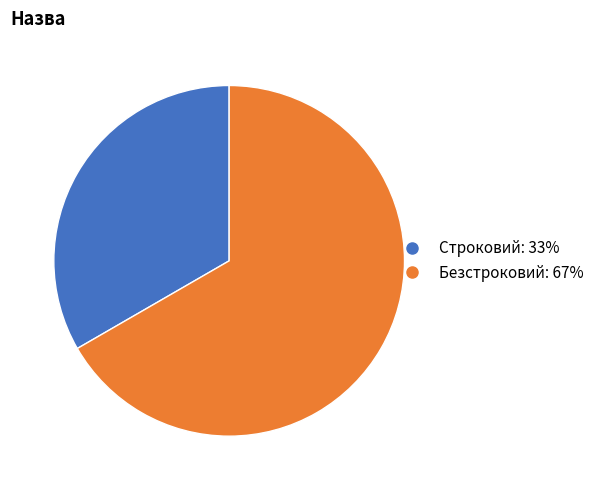

Is Строковий the majority of the pie?

No